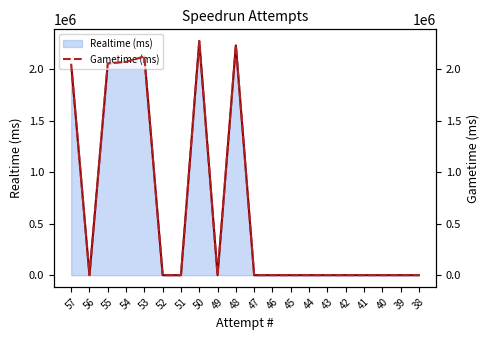

What is the value of the 5th point from the left?

2122409